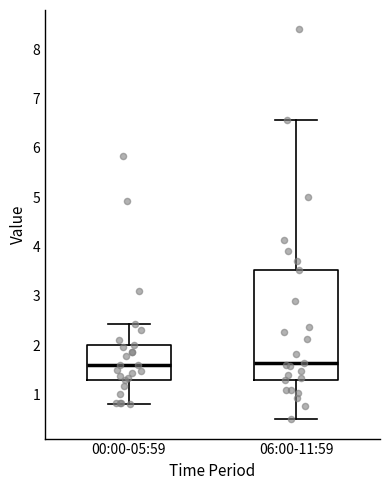

Where is the lower edge of the box for 00:00-05:59 on the y-axis? The values are not printed on the chart, so give them approximately, as read against the axis.

1.3